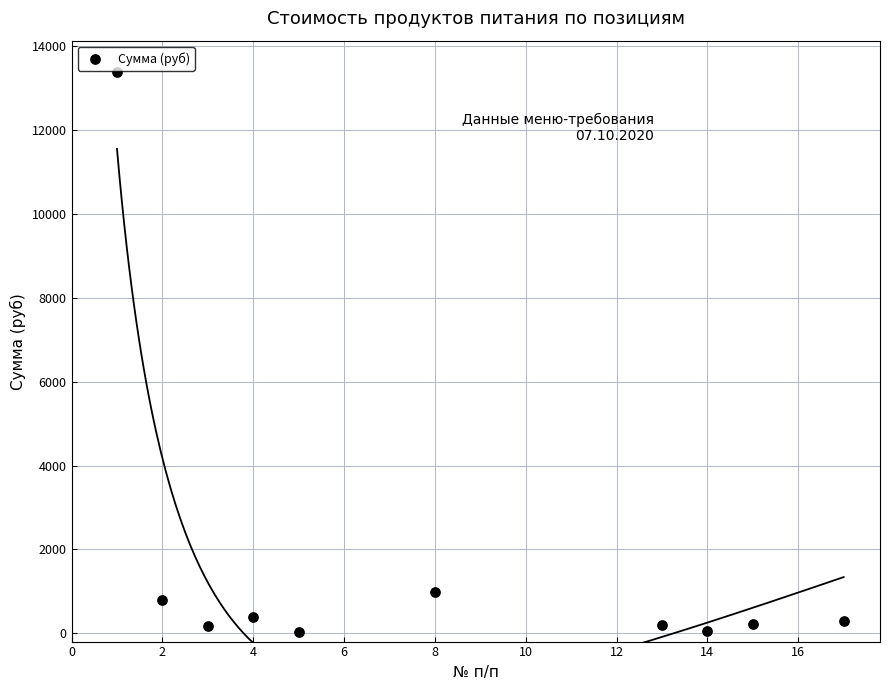

What Y value in the scatter plot is closest to 6709?

981.4